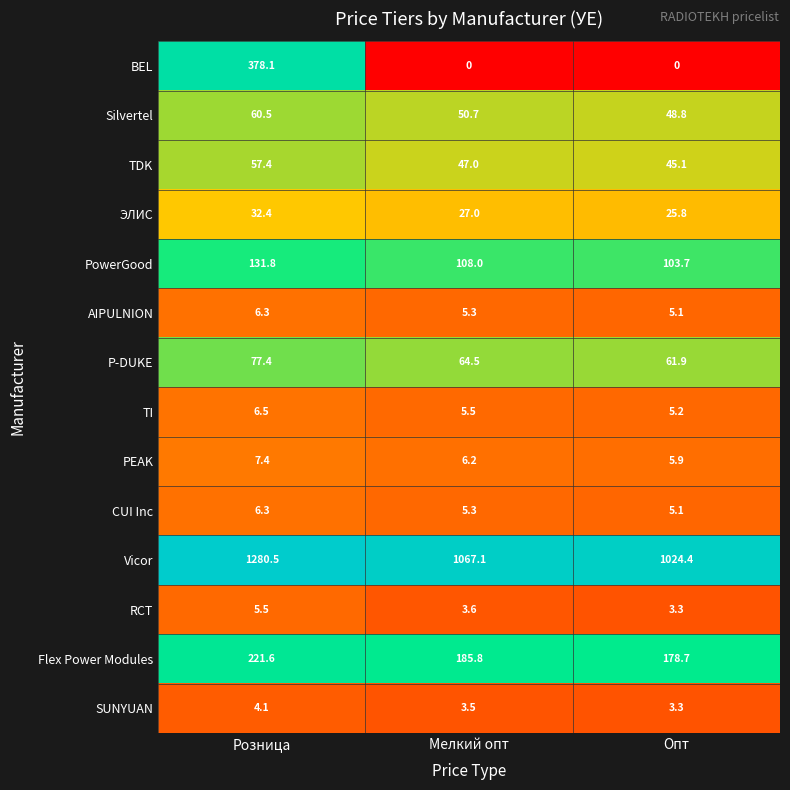

Between Розница and Опт, which series saw the biggest shift?

BEL